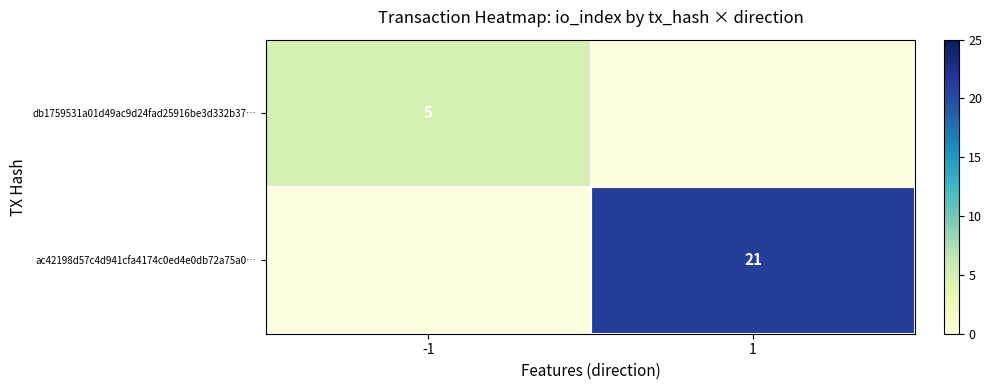

The value of ac42198d57c4d941cfa4174c0ed4e0db72a75a0… at 1 is 8. True or false?

False